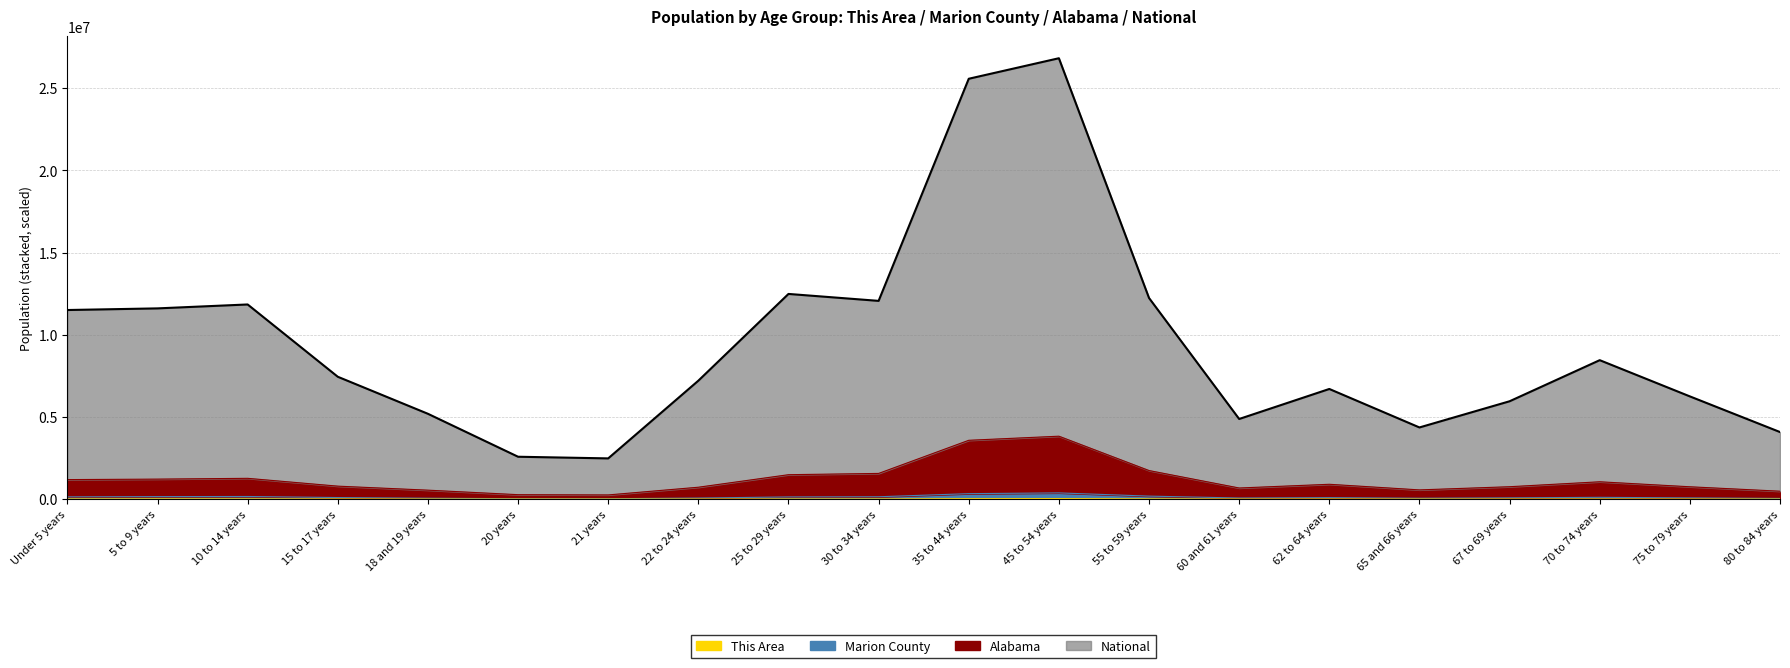

The This Area series shows 2794.1 at 65 and 66 years. True or false?

False